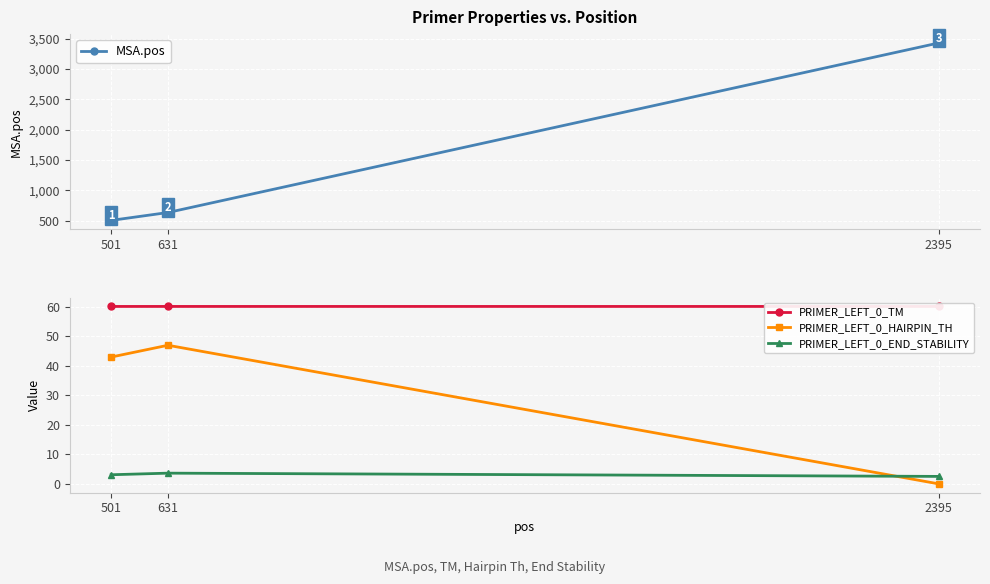

List the labels in order of MSA.pos value, smallest first.

501, 631, 2395